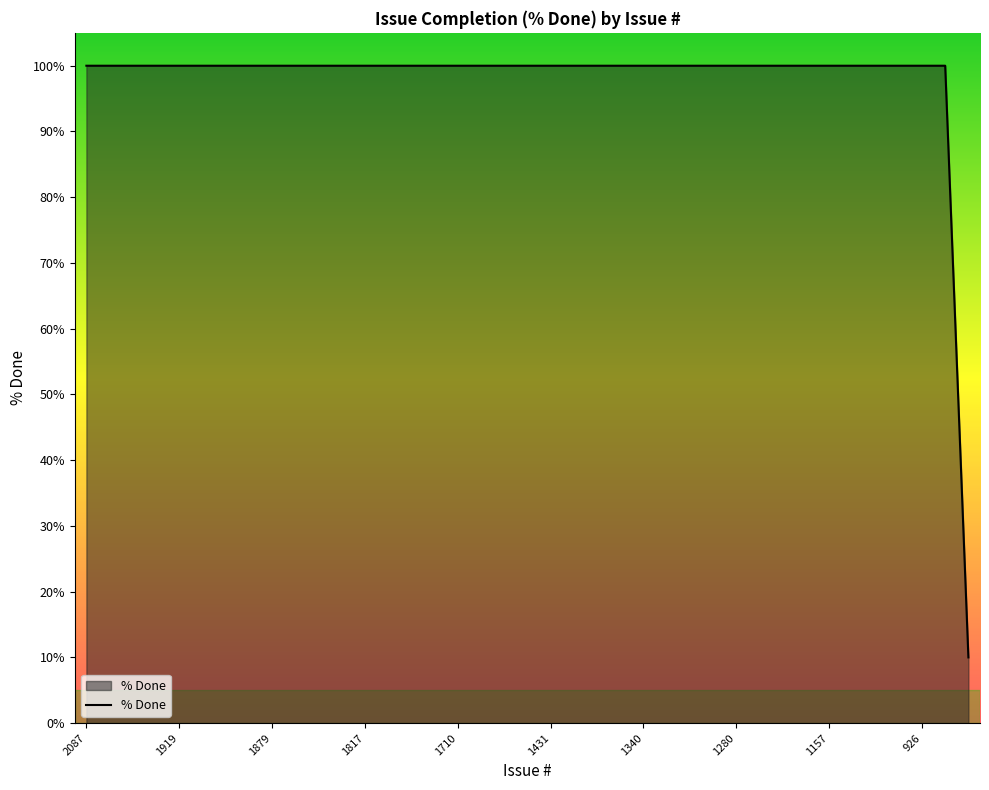

What is the difference between the maximum and minimum values?

90